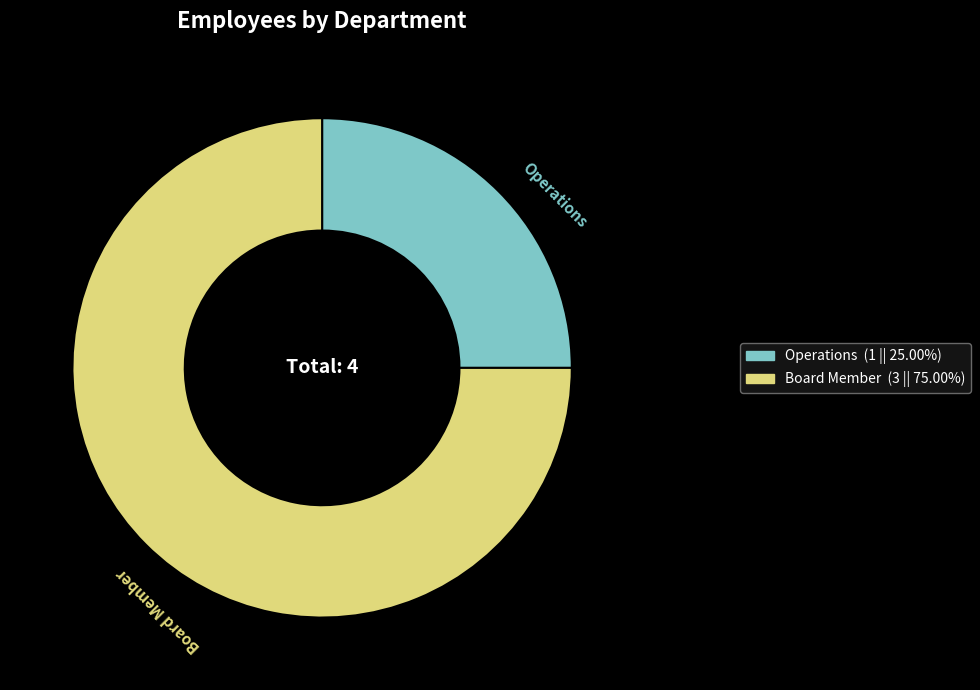

What is the smallest slice in the pie chart?

Operations